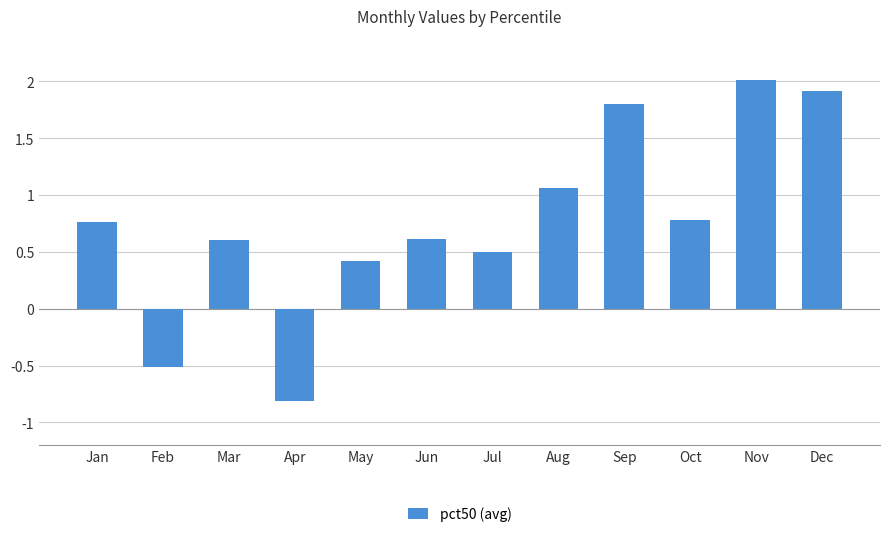

The value at Apr is -1.4. True or false?

False